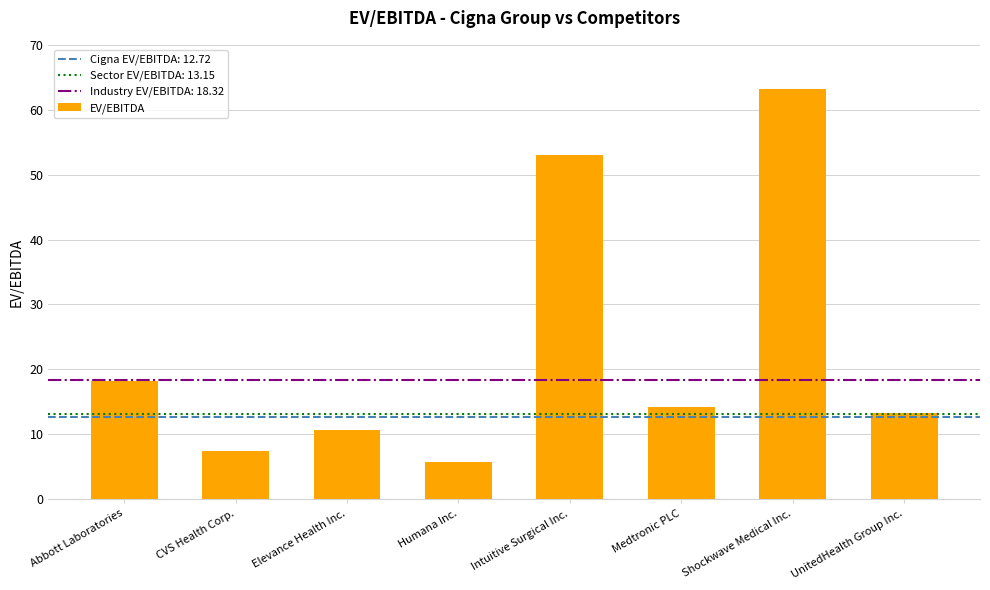

Where is the data nearest to the value 34?

Abbott Laboratories